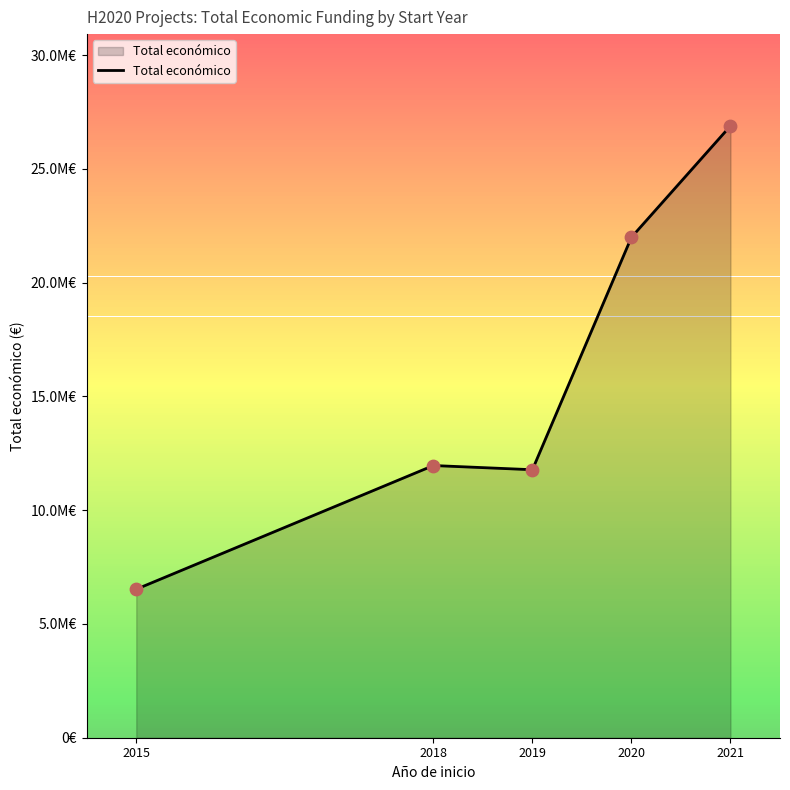

Does the chart have visible grid lines?

No